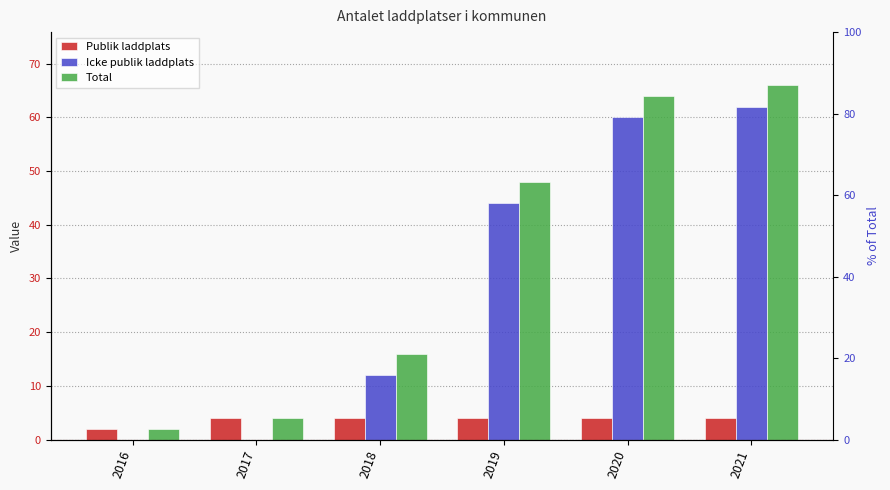

Which series has the largest range (max minus min)?

Total